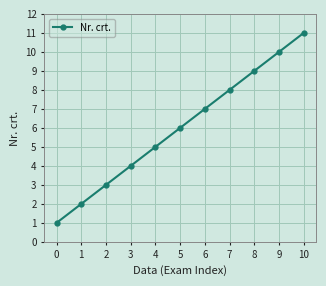

What is the greatest value displayed?

11